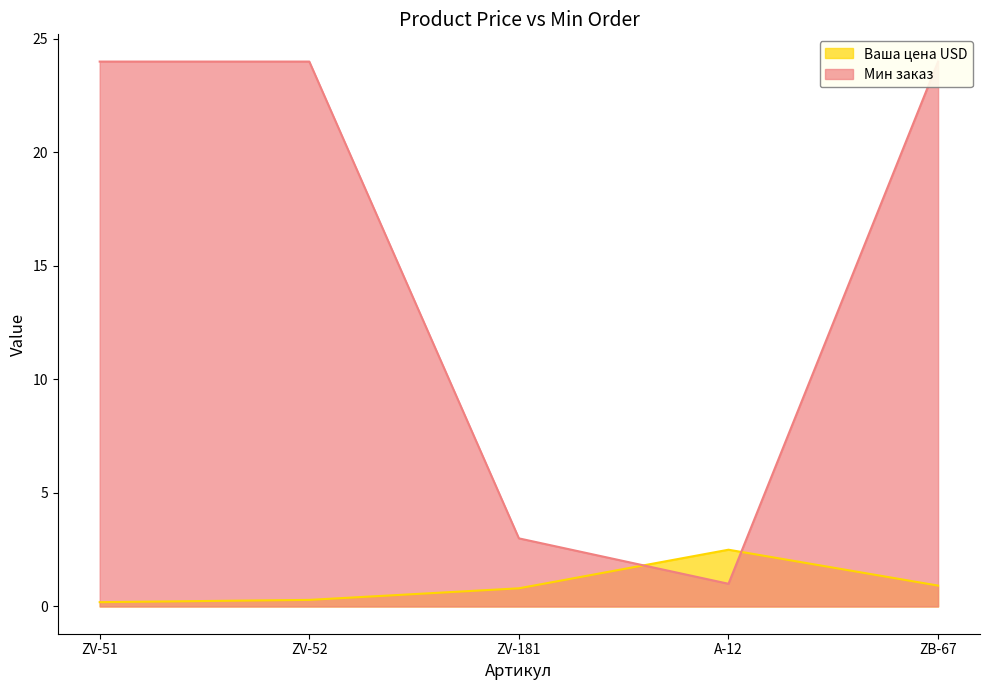

Does the chart display data point markers on the line(s)?

No